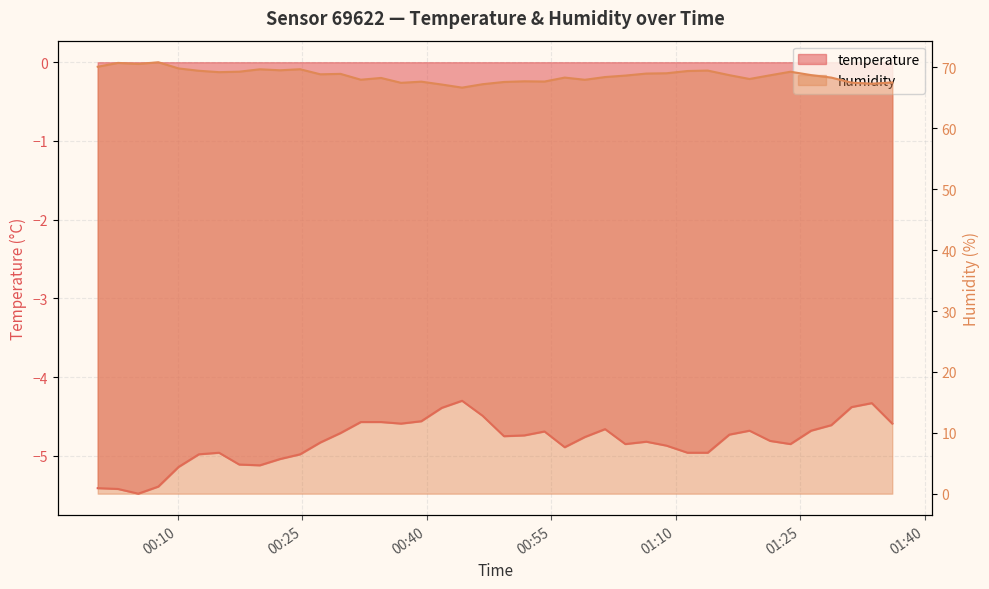

How many lines are shown in the chart?

2